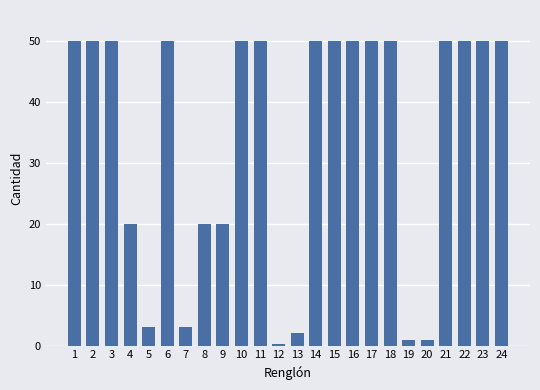

Count the values in the range 20 to 50.

18